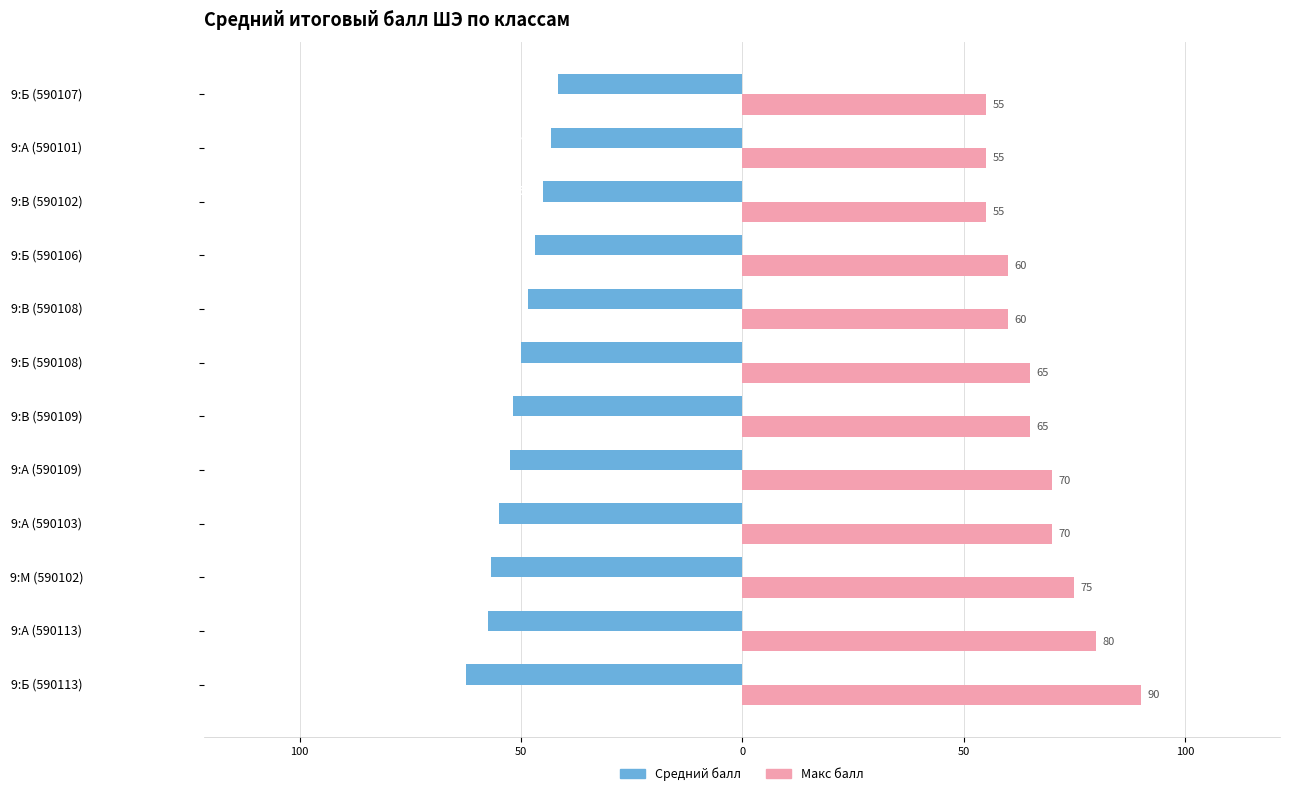

What are all the series names shown in the legend?

Средний балл, Макс балл